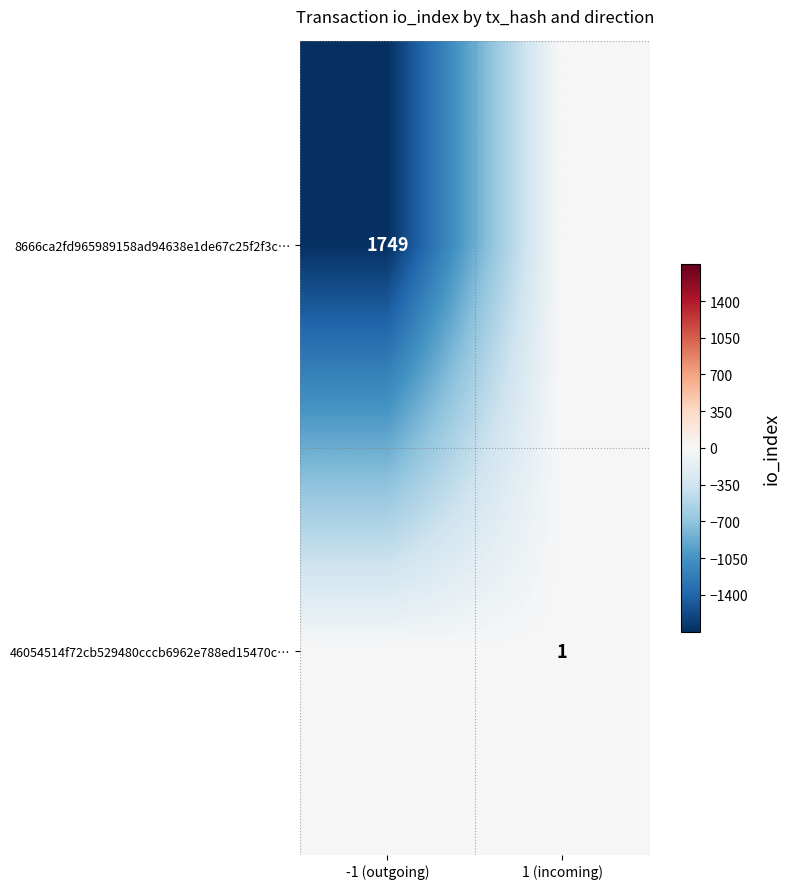

The 8666ca2fd965989158ad94638e1de67c25f2f3c… series shows 1749 at -1 (outgoing). True or false?

True